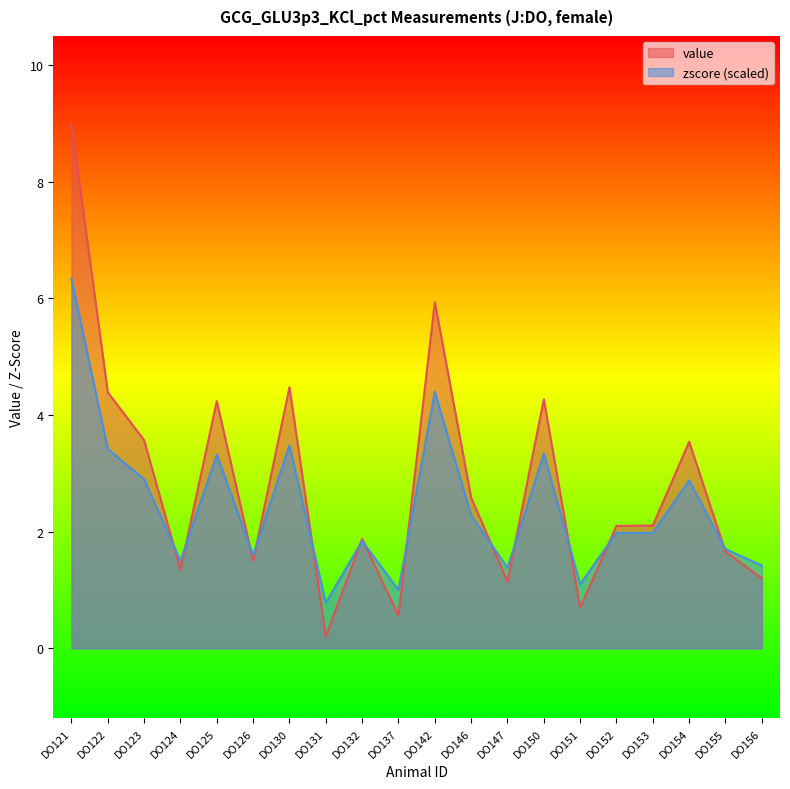

Between which two adjacent categories do value and zscore first intersect?

DO123 and DO124